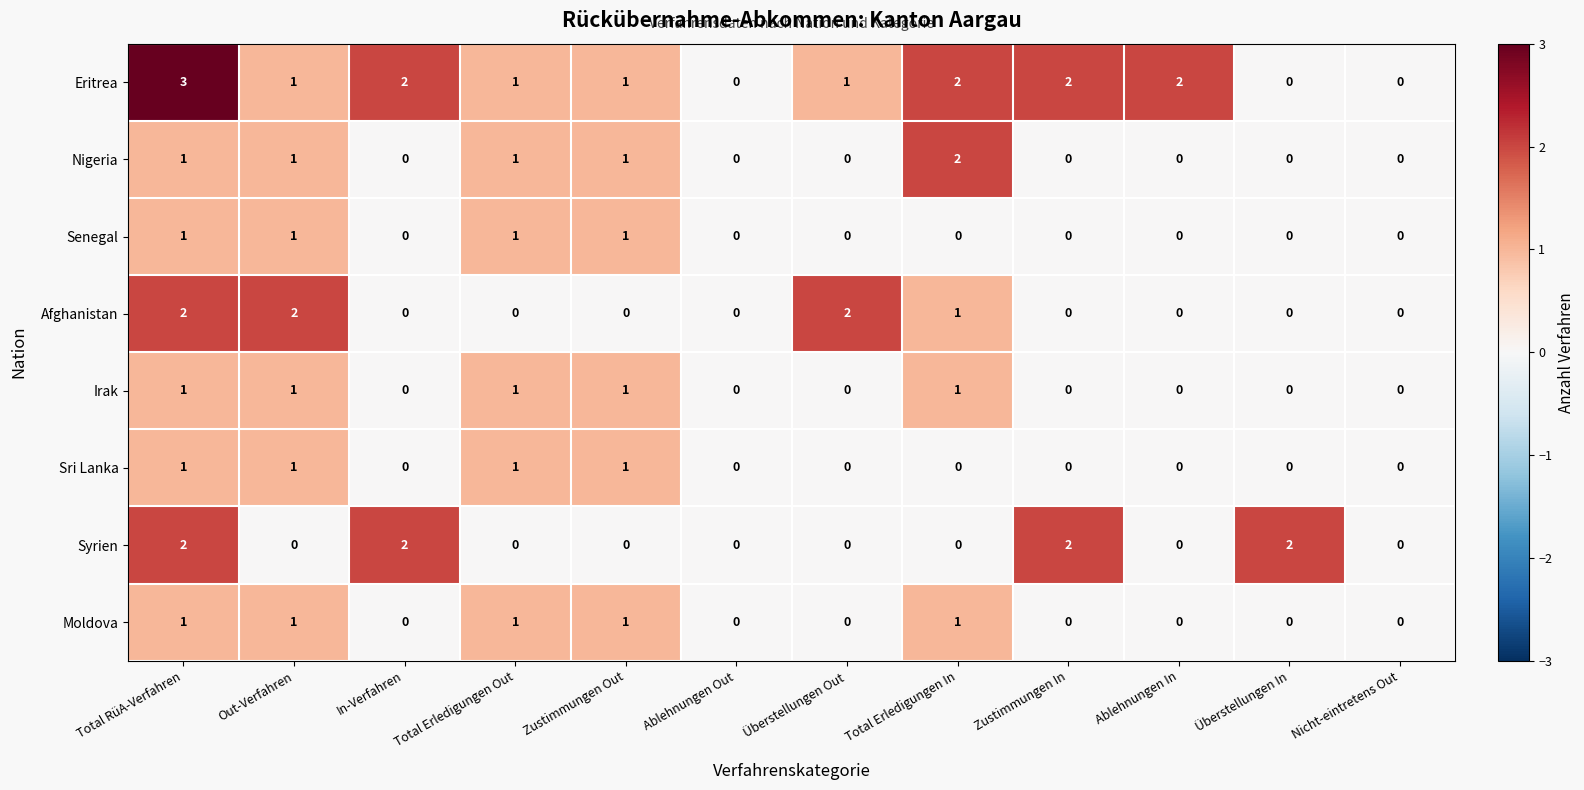

Count the Sri Lanka values in the range 0 to 1.

12